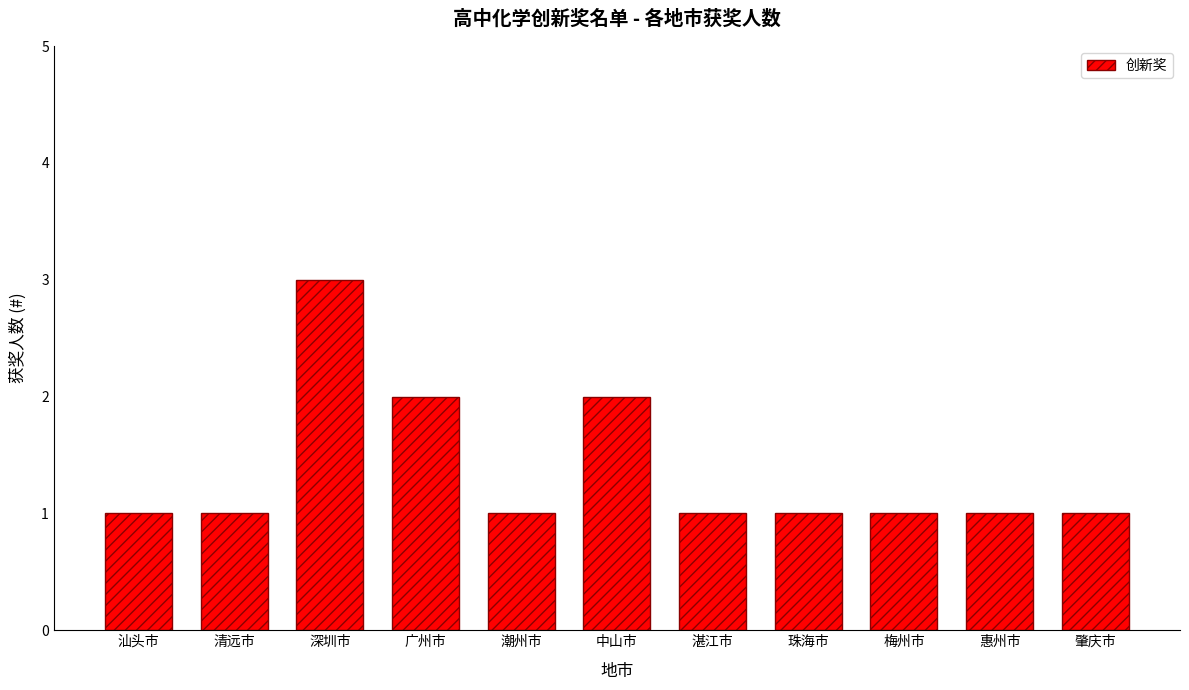

Count the number of categories in the chart.

11